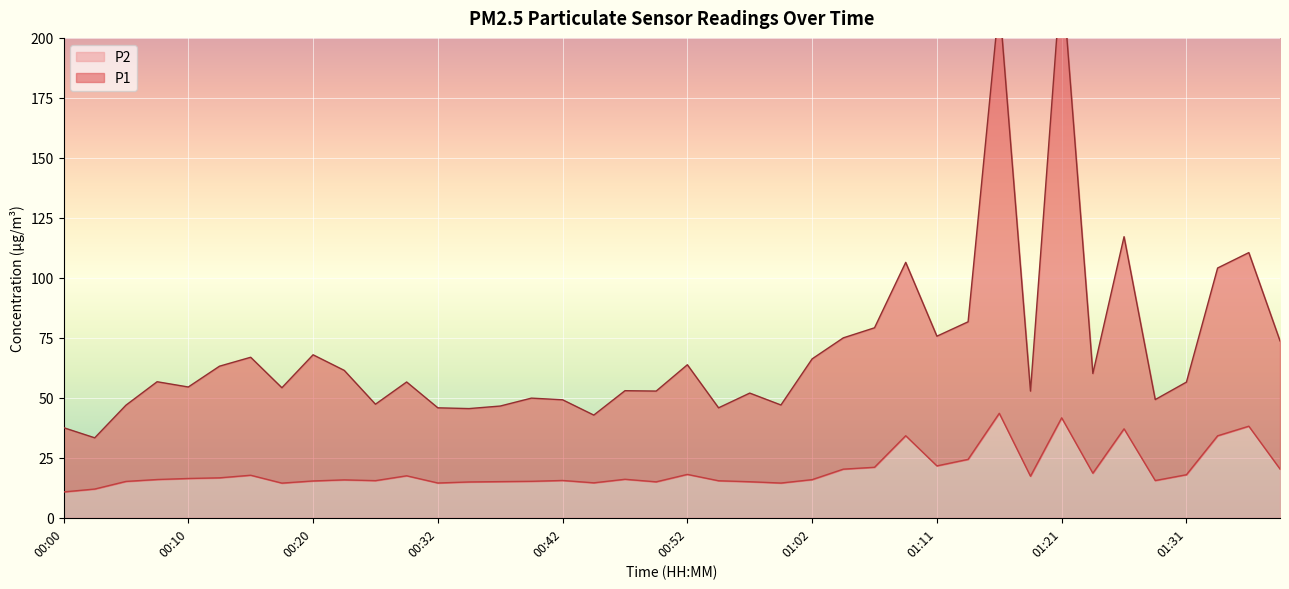

What are all the series names shown in the legend?

P1, P2